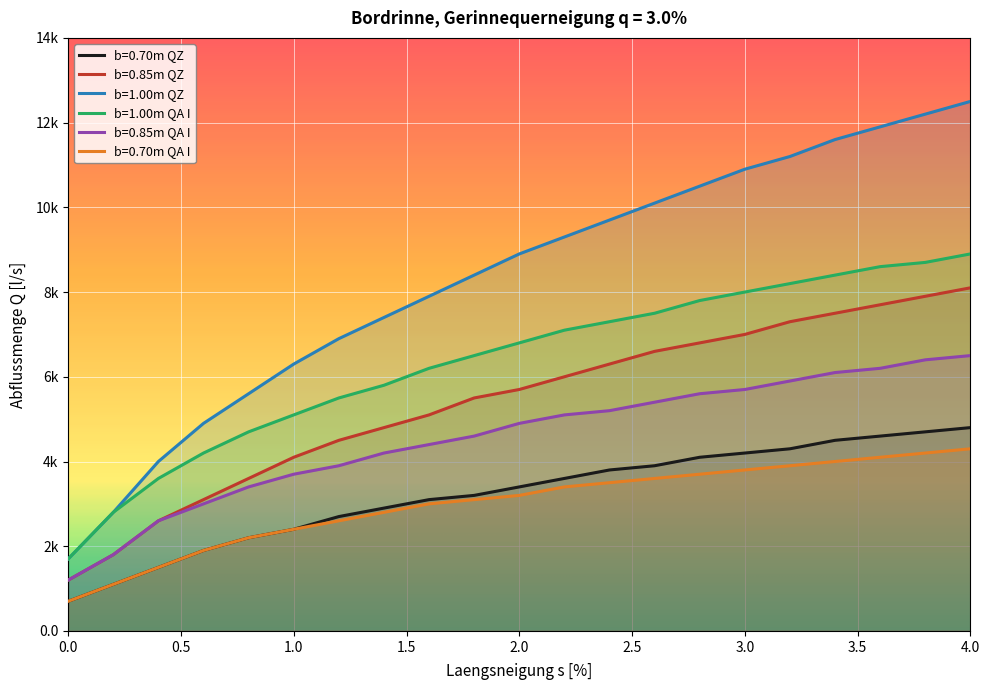

Which series has the largest total across all categories?

b=1.00m QZ